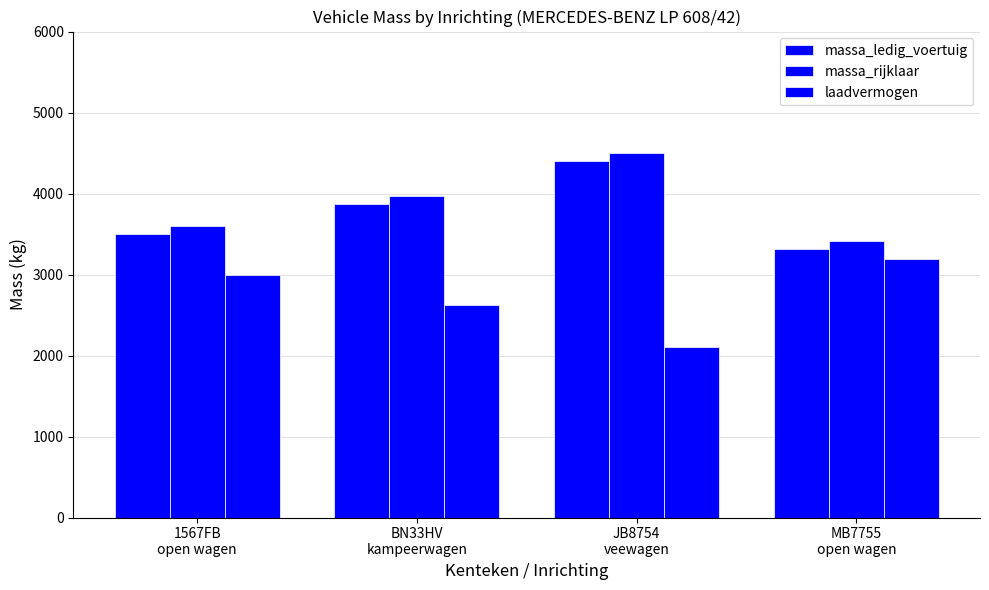

How many bars are there in total?

12